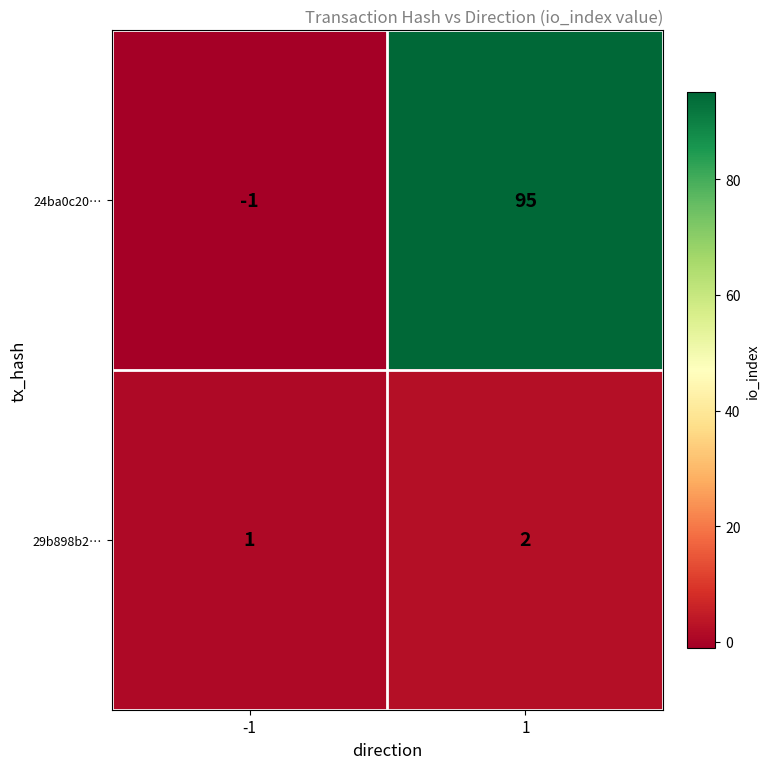

Is it true that 29b898b2… equals 1 at -1?

True